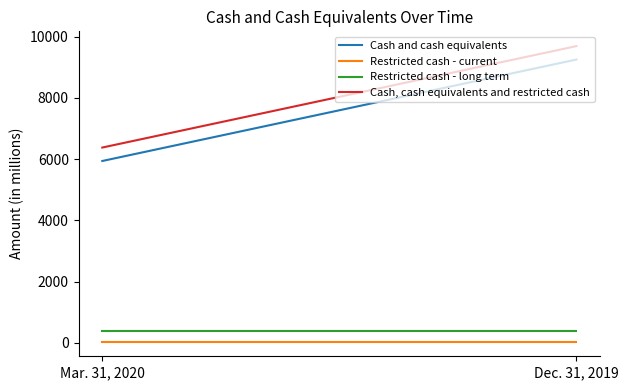

What position from the right is Mar. 31, 2020?

2